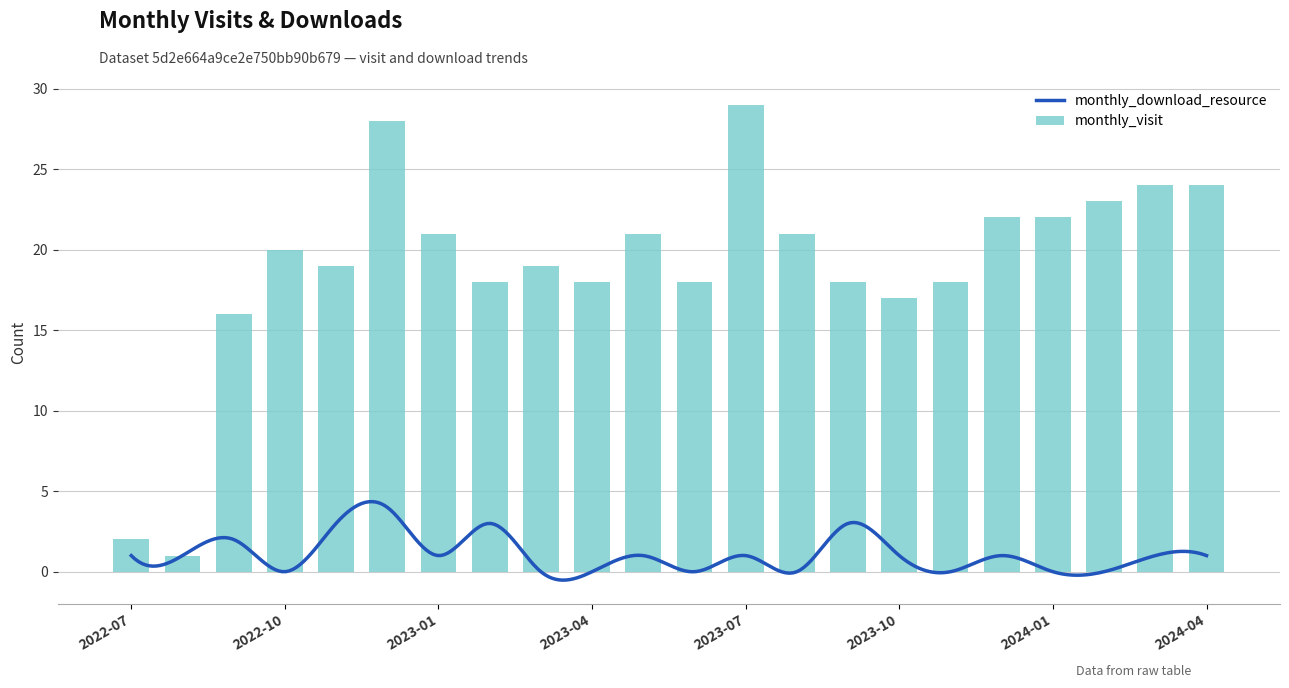

What is the ratio of the value at 2022-09 to the value at 2022-10?

0.8